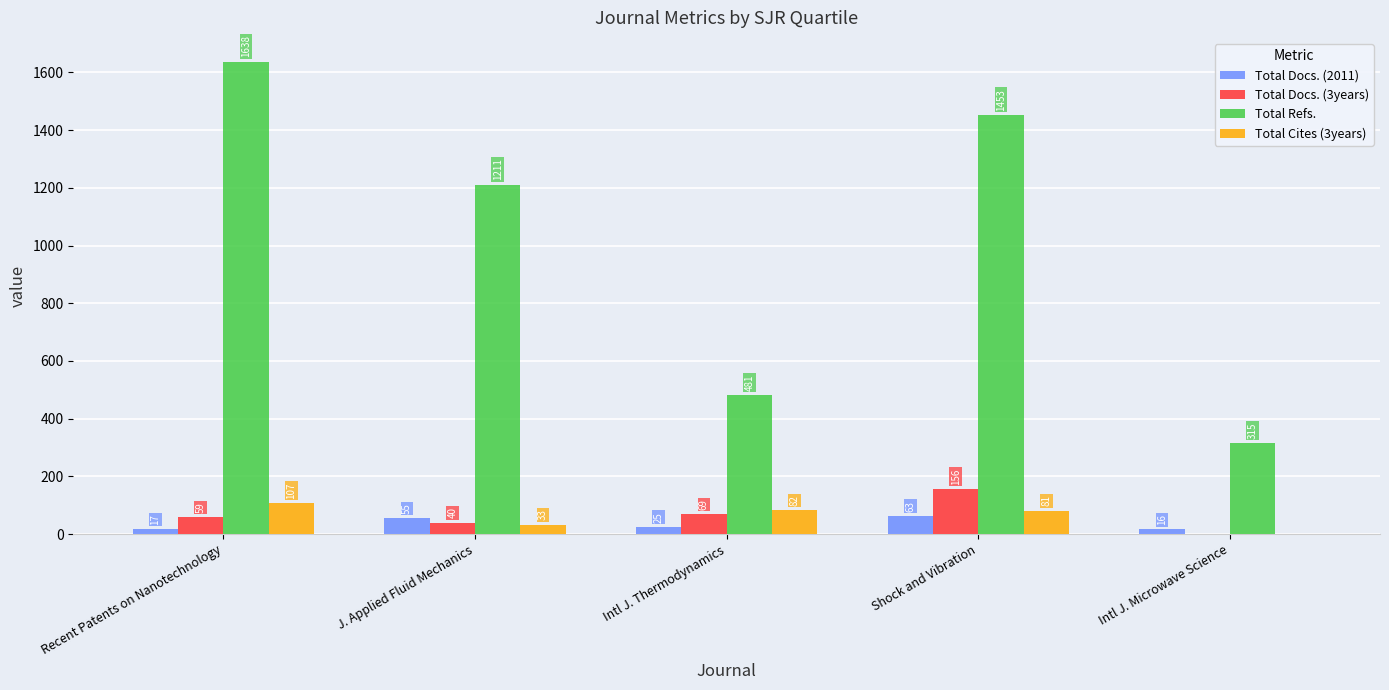

Reading left to right, extract all data points from this chart.

Total Docs. (2011): 17	55	25	63	16
Total Docs. (3years): 59	40	69	156	0
Total Refs.: 1638	1211	481	1453	315
Total Cites (3years): 107	33	82	81	0